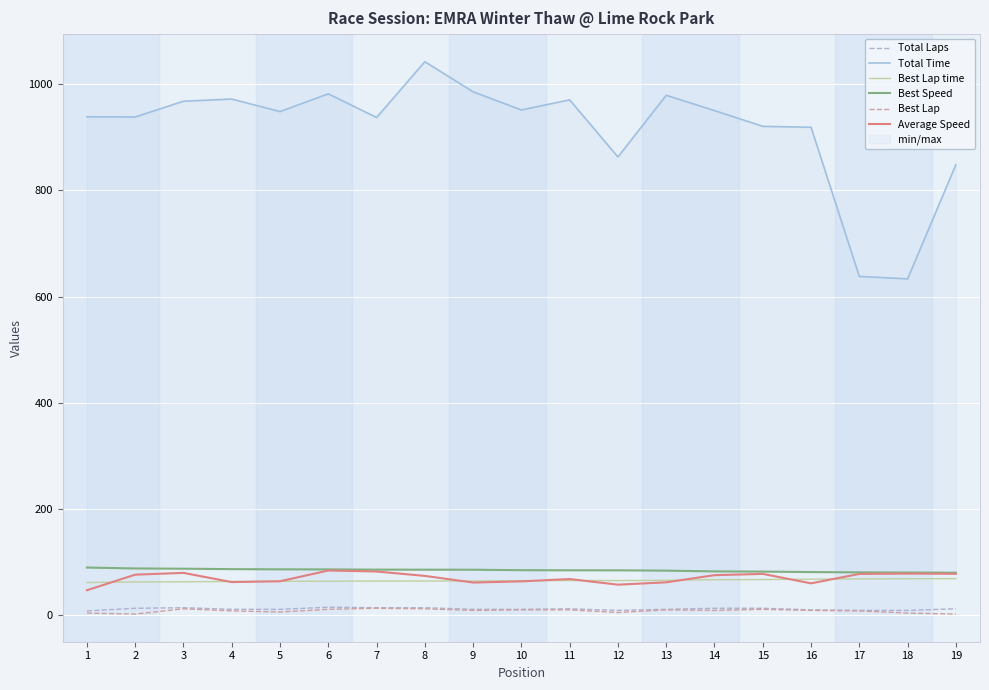

Which category has the lowest value across all series?

2